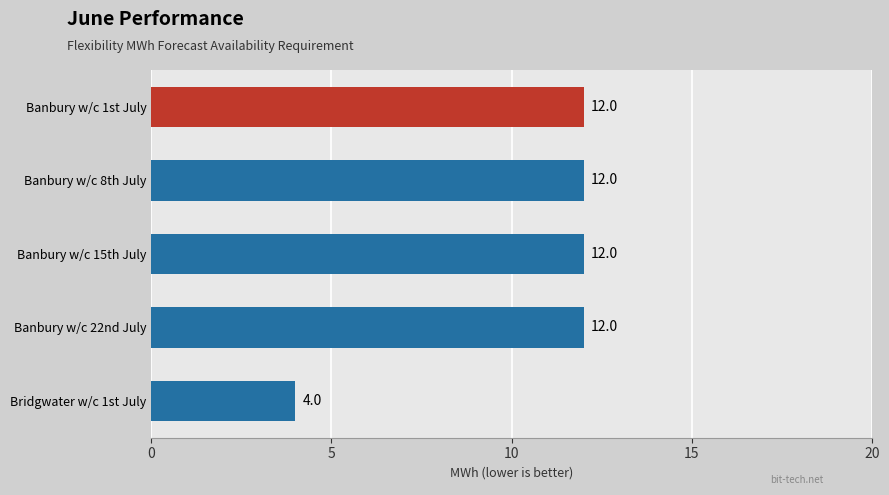

What is the difference between the values at Banbury w/c 1st July and Bridgwater w/c 1st July?

8